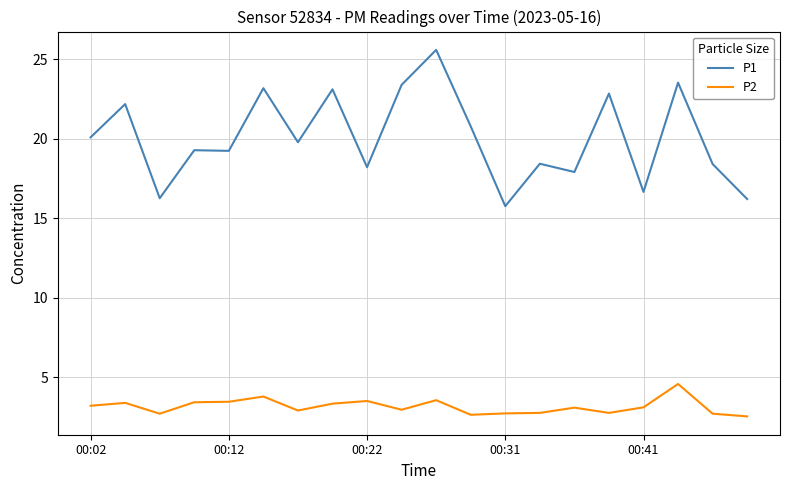

True or false: P1 and P2 intersect in this chart.

False